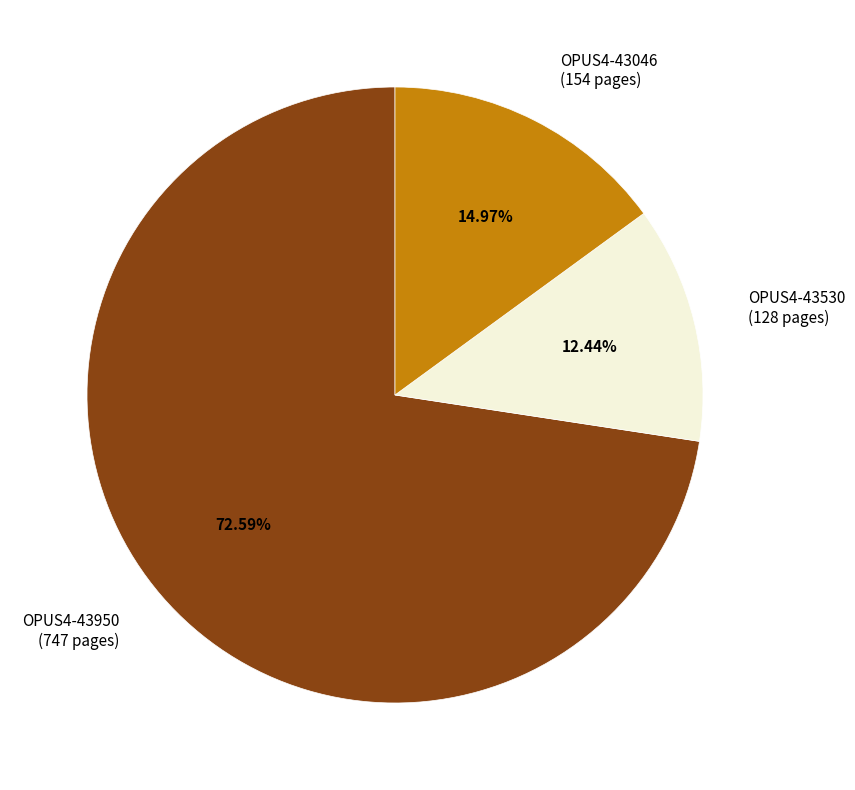

To the nearest percent, what is the combined percentage of OPUS4-43530 and OPUS4-43950?

85%